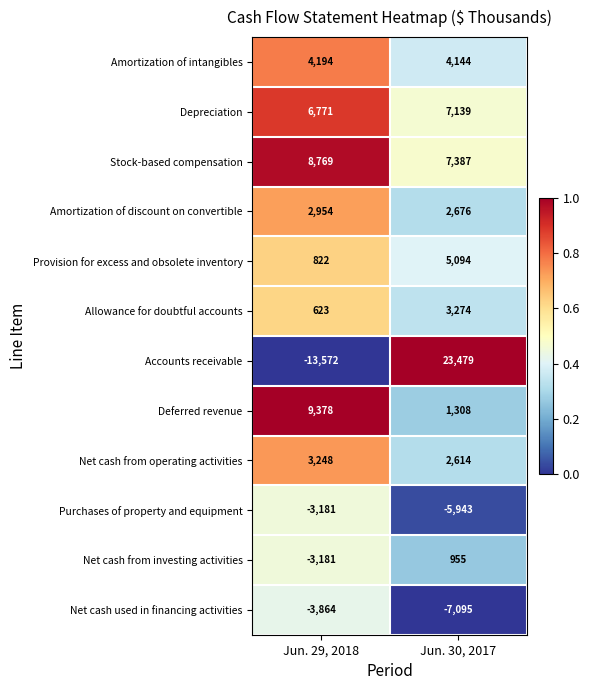

What is the sum of all Amortization of discount on convertible values?

5630